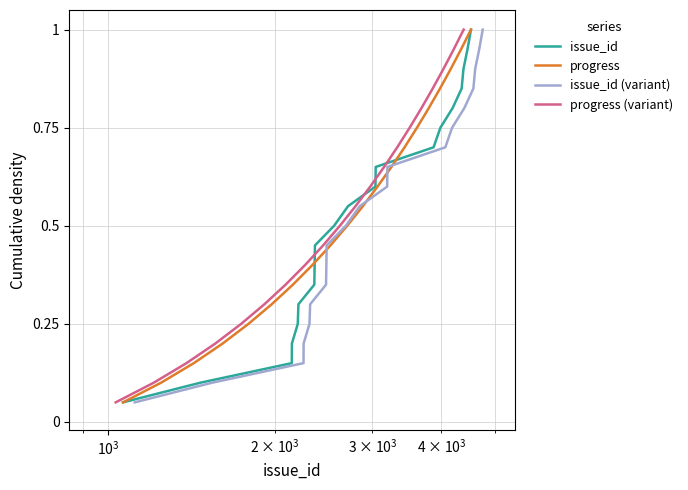

What is the maximum value for issue_id?

1.0